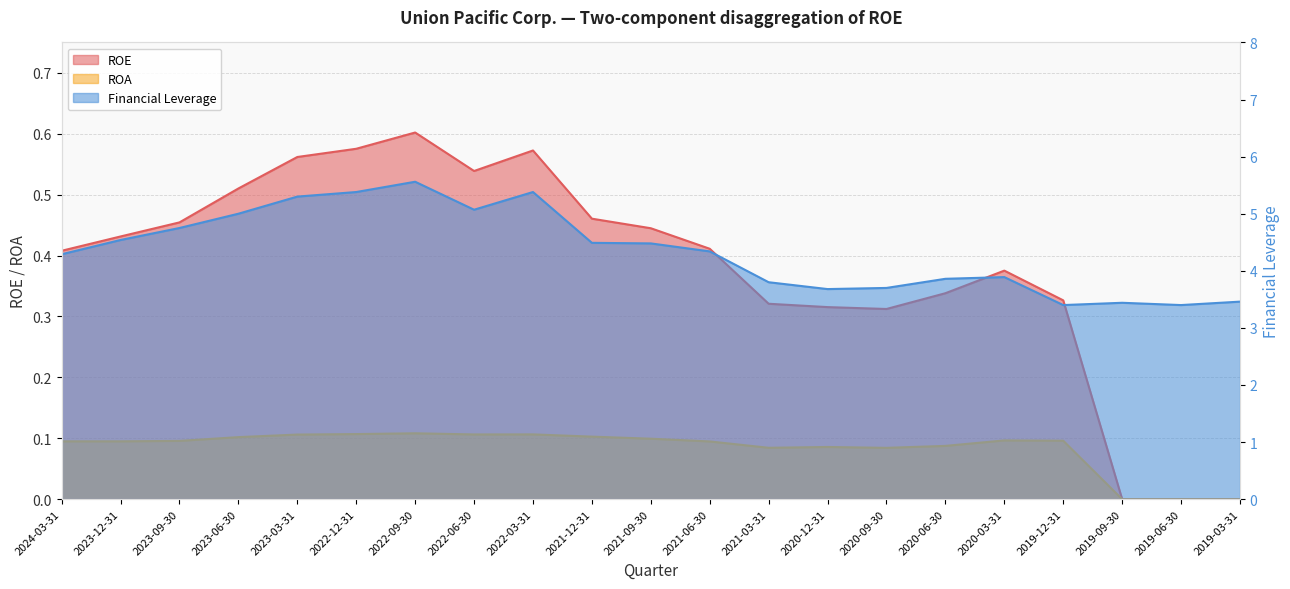

What is the sum of all Financial Leverage values?

91.2